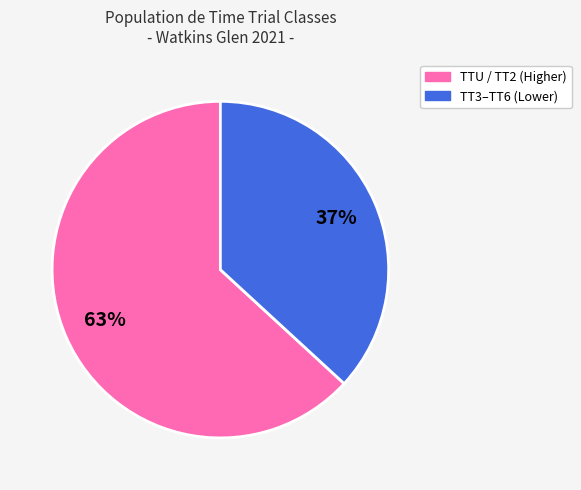

To the nearest percent, what is the average slice percentage?

50%